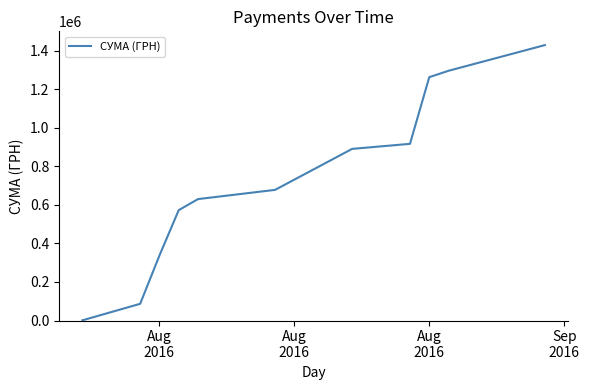

What is the difference between the maximum and minimum values?

1427253.8